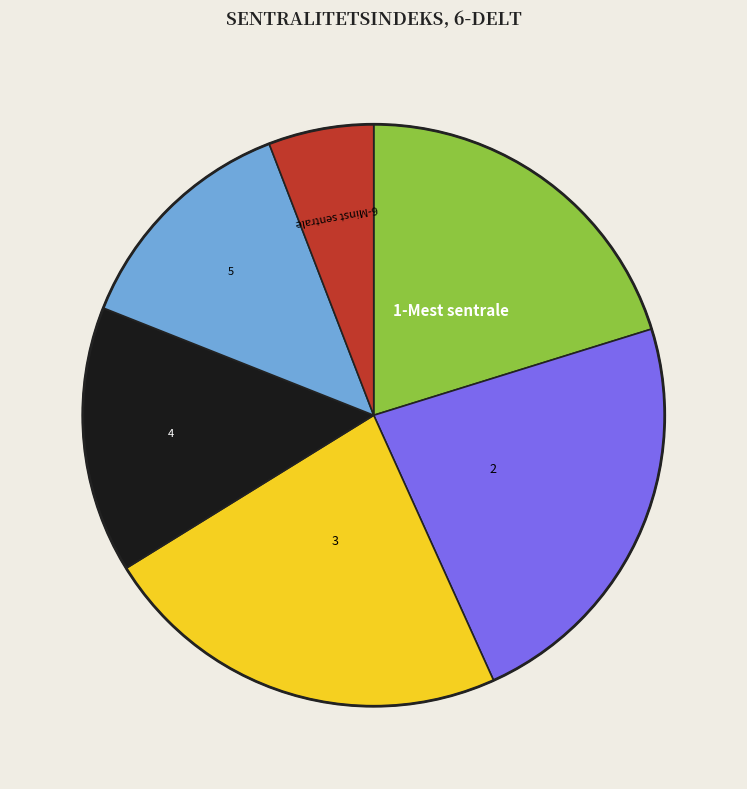

How many slices are in this pie chart?

6